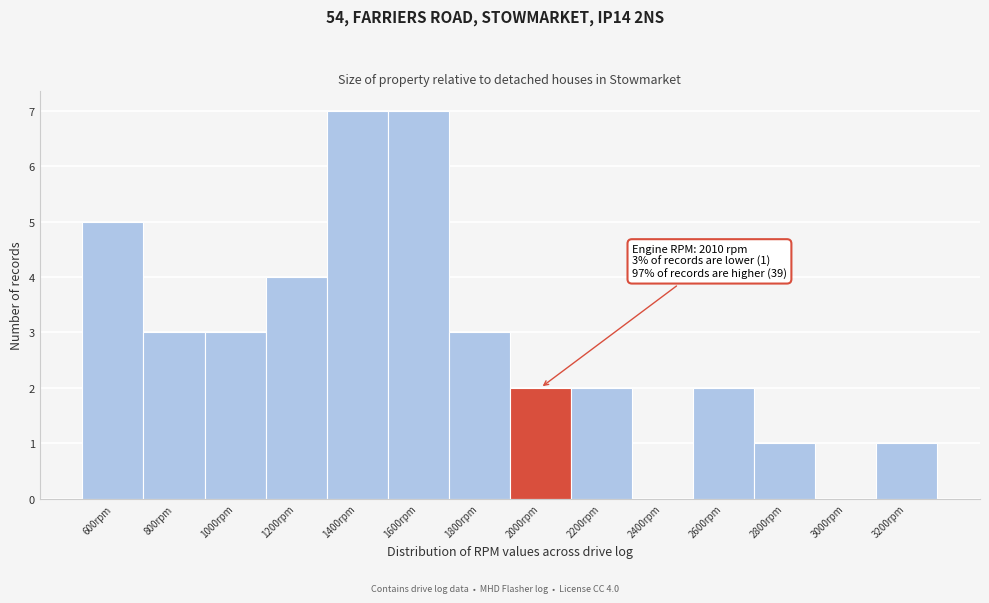

Reading left to right, what are all the values shown in this chart?

600rpm=5	800rpm=3	1000rpm=3	1200rpm=4	1400rpm=7	1600rpm=7	1800rpm=3	2000rpm=2	2200rpm=2	2400rpm=0	2600rpm=2	2800rpm=1	3000rpm=0	3200rpm=1